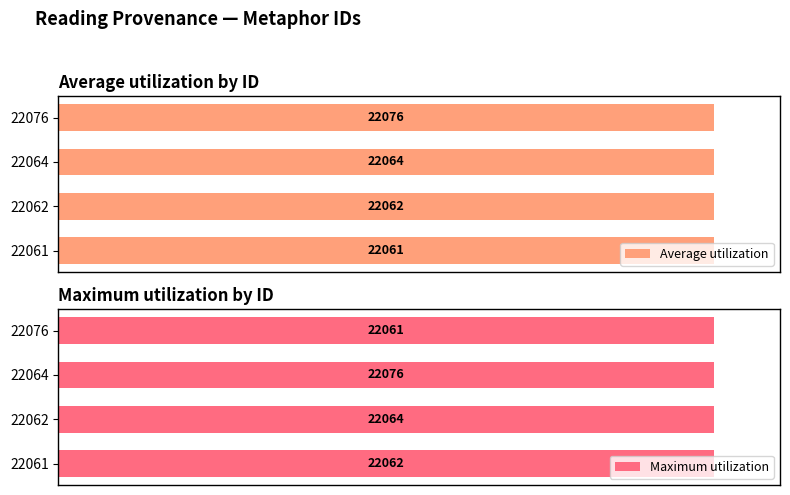

Reading left to right, list all the values displayed in this chart.

Average utilization: 99.9	99.9	99.9	100.0
Maximum utilization: 99.9	99.9	100.0	99.9